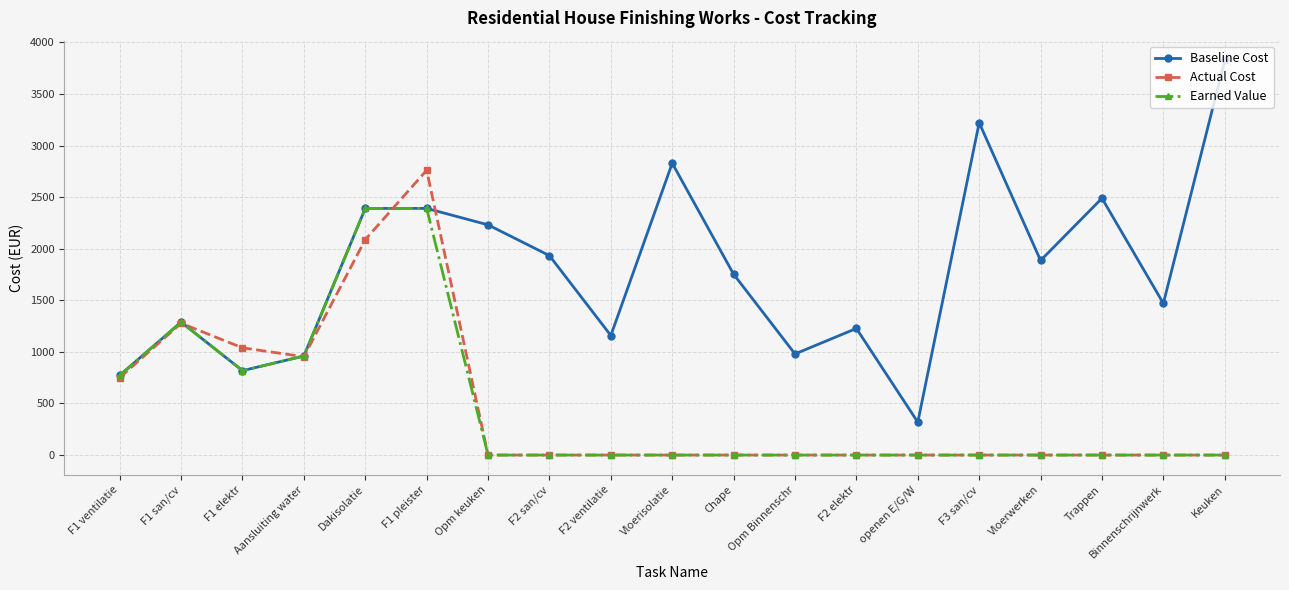

What is the value of the Baseline Cost point at the 10th from the left?

2828.8